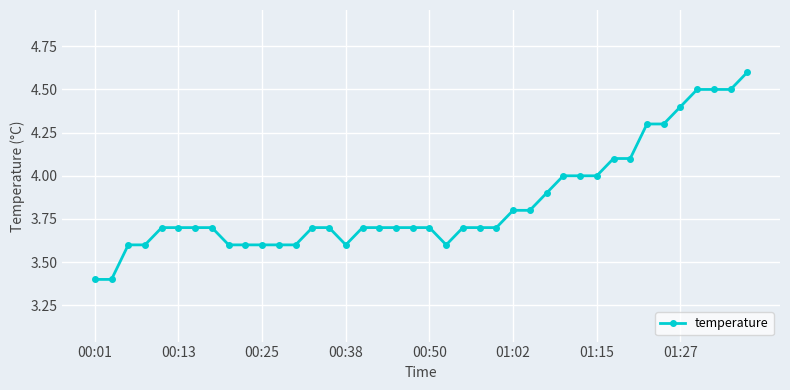

Does the chart display data point markers on the line(s)?

Yes